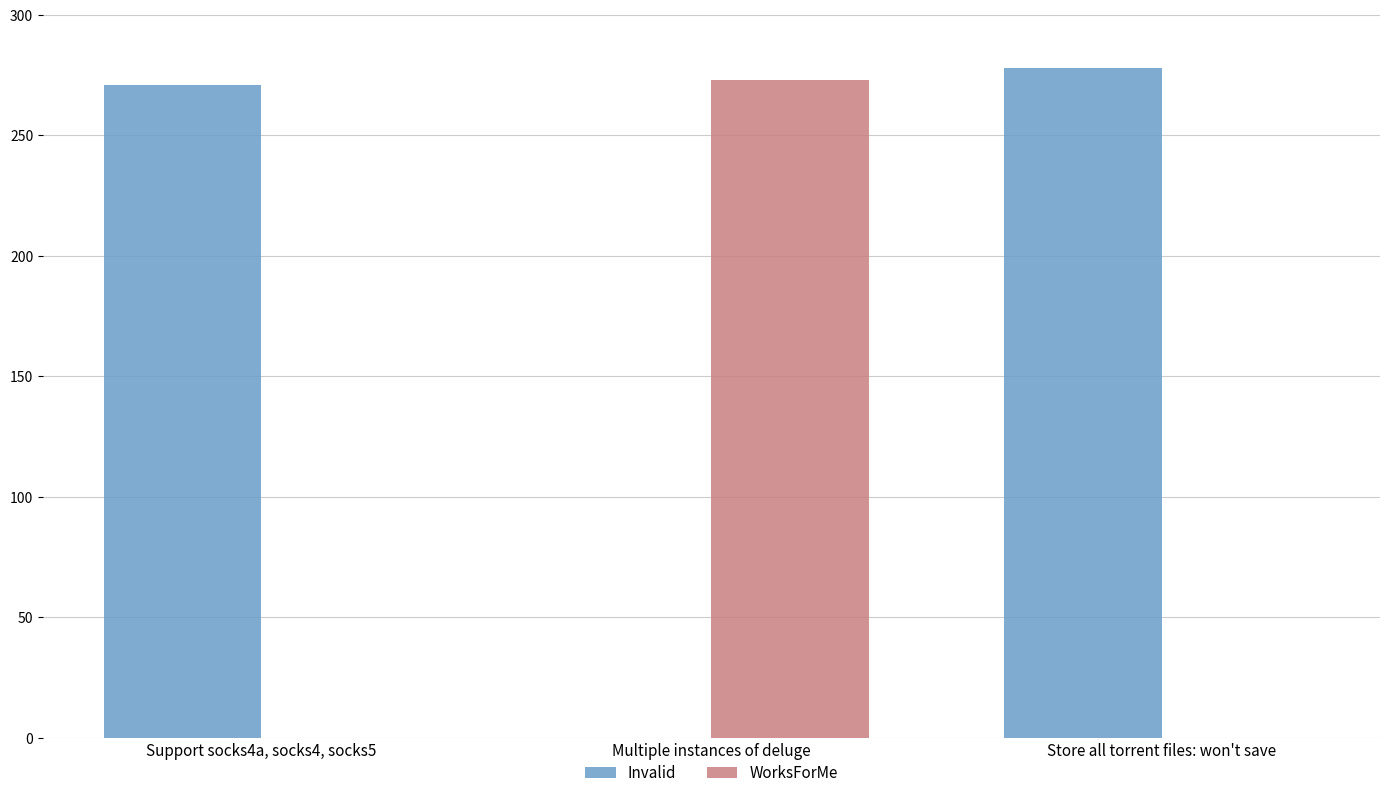

What are all the series names shown in the legend?

Invalid, WorksForMe